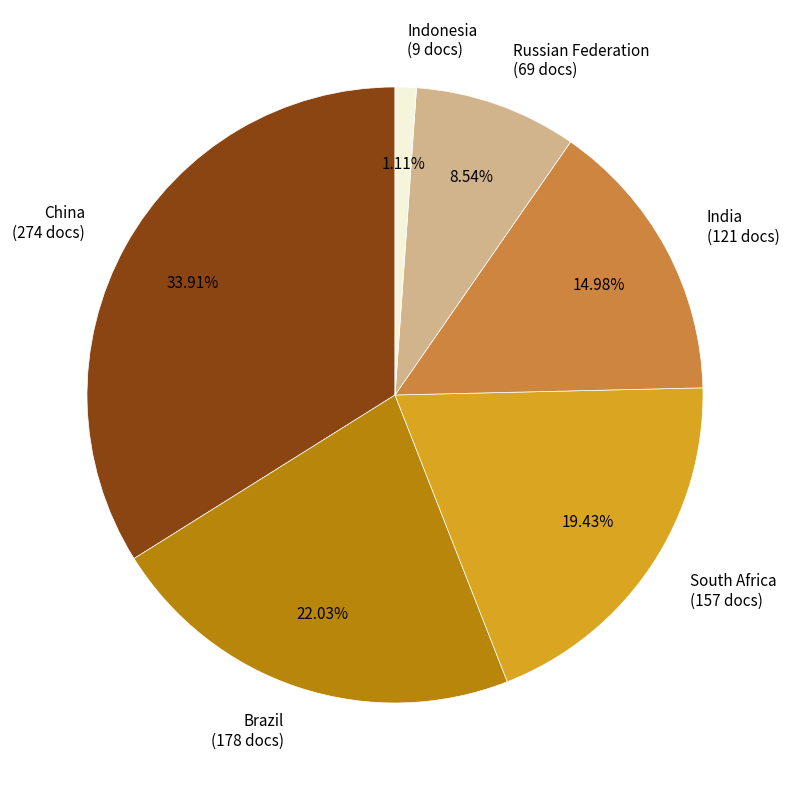

How many segments does this pie chart have?

6